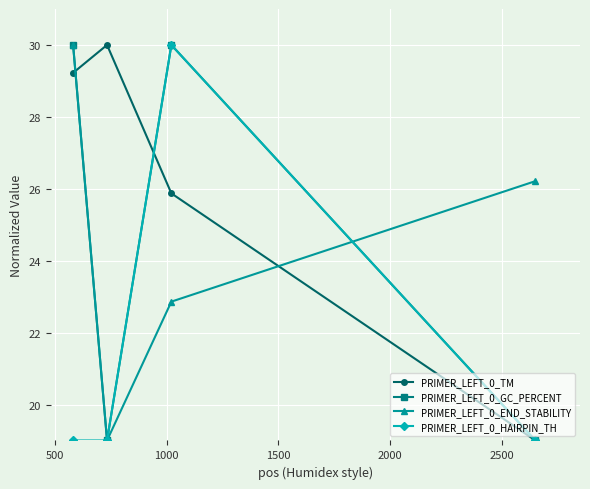

What is the minimum value for PRIMER_LEFT_0_HAIRPIN_TH?

19.0